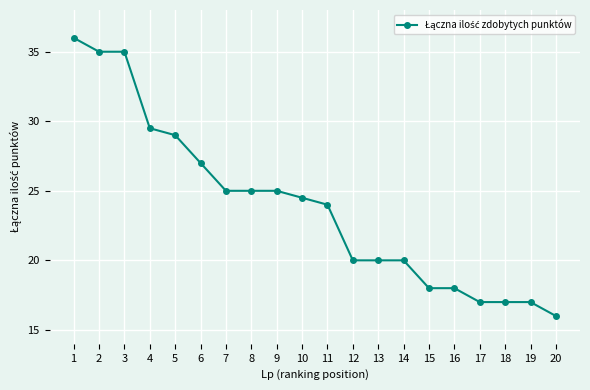

How many lines are shown in the chart?

1